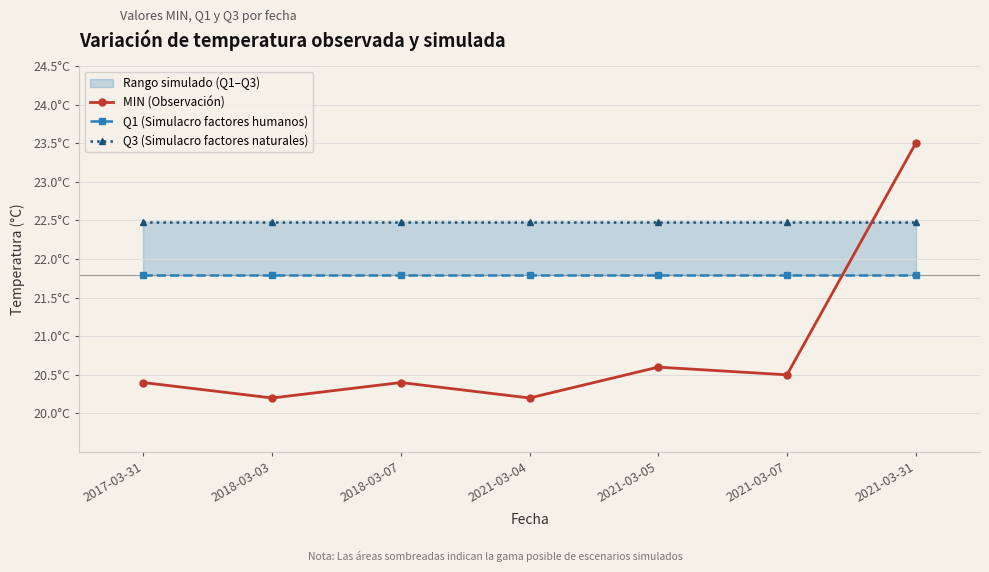

List the labels in order of Q1 (Simulacro factores humanos) value, largest first.

2017-03-31, 2018-03-03, 2018-03-07, 2021-03-04, 2021-03-05, 2021-03-07, 2021-03-31